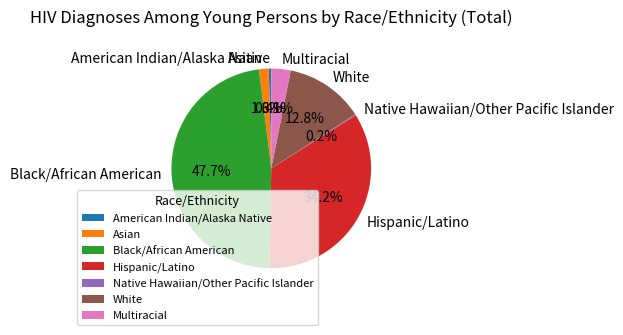

What portion of the pie excludes Black/African American?

52.3%